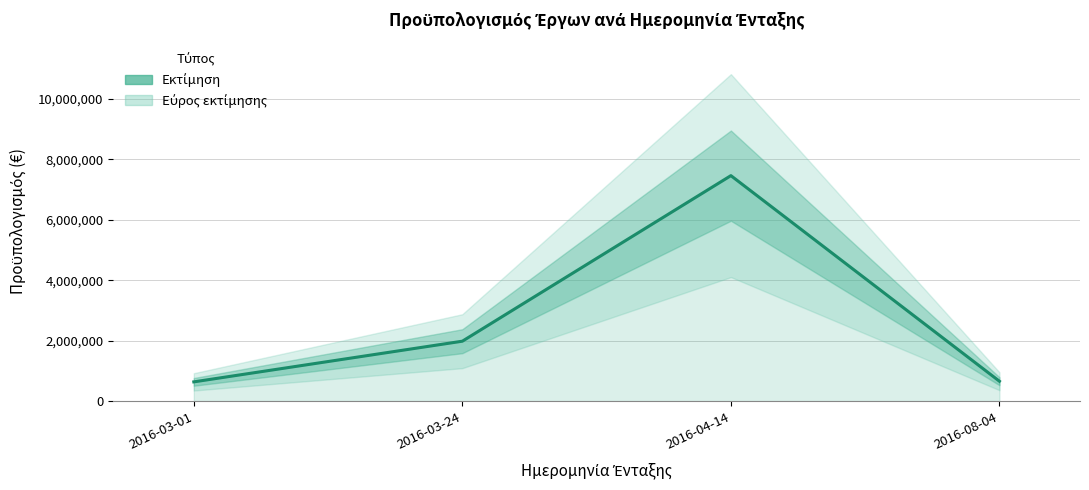

What is the maximum value shown in the chart?

7464742.0